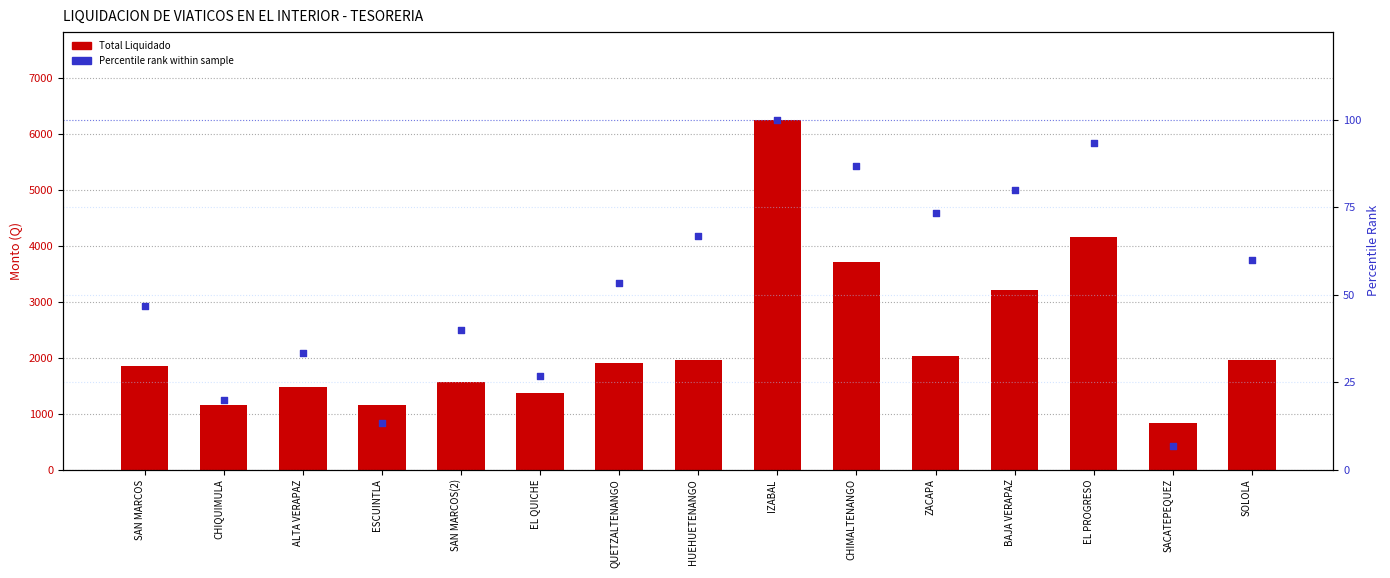

Which series has the widest spread of Y values?

Total Liquidado